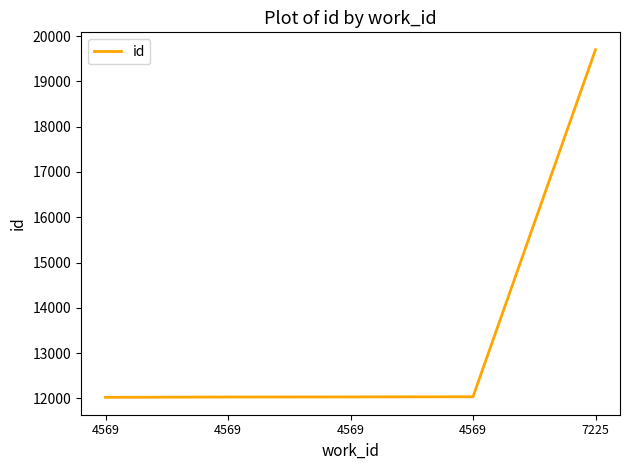

Reading left to right, transcribe all the data shown in this chart.

12022	12029	12031	12035	19700